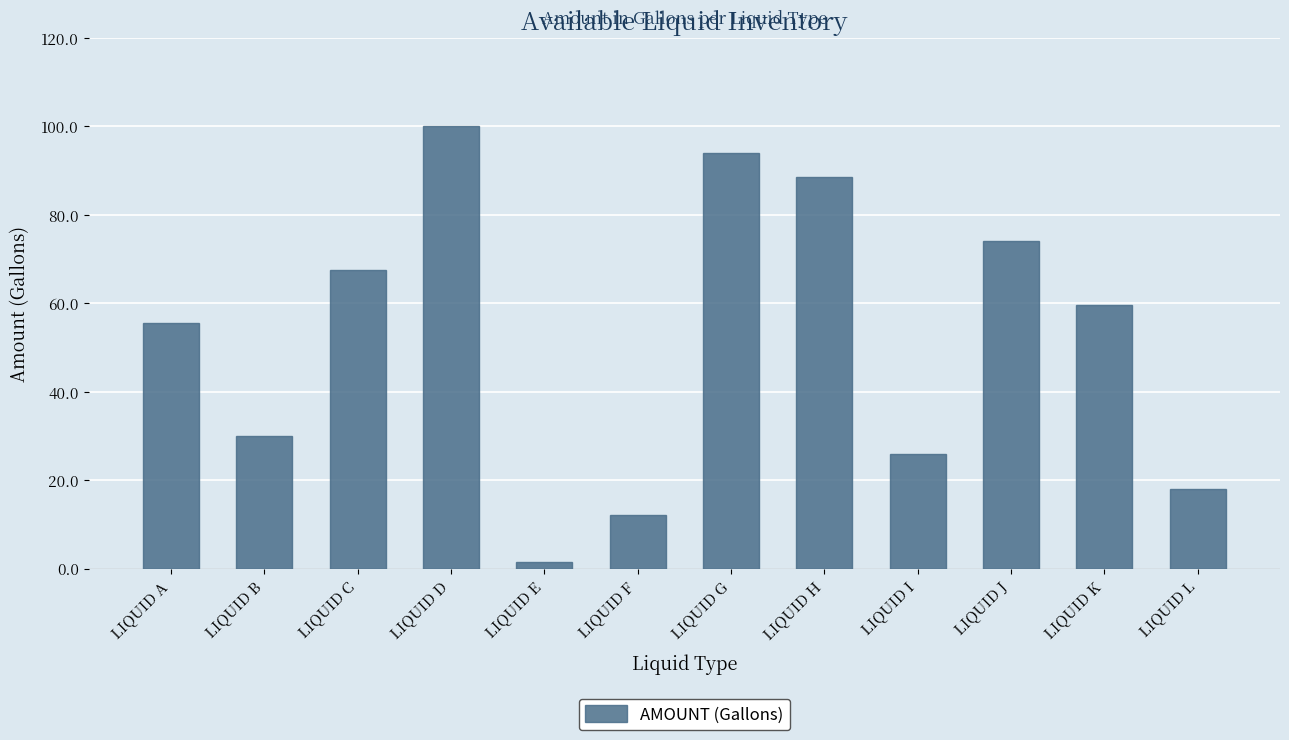

Which has a higher value, LIQUID H or LIQUID B?

LIQUID H